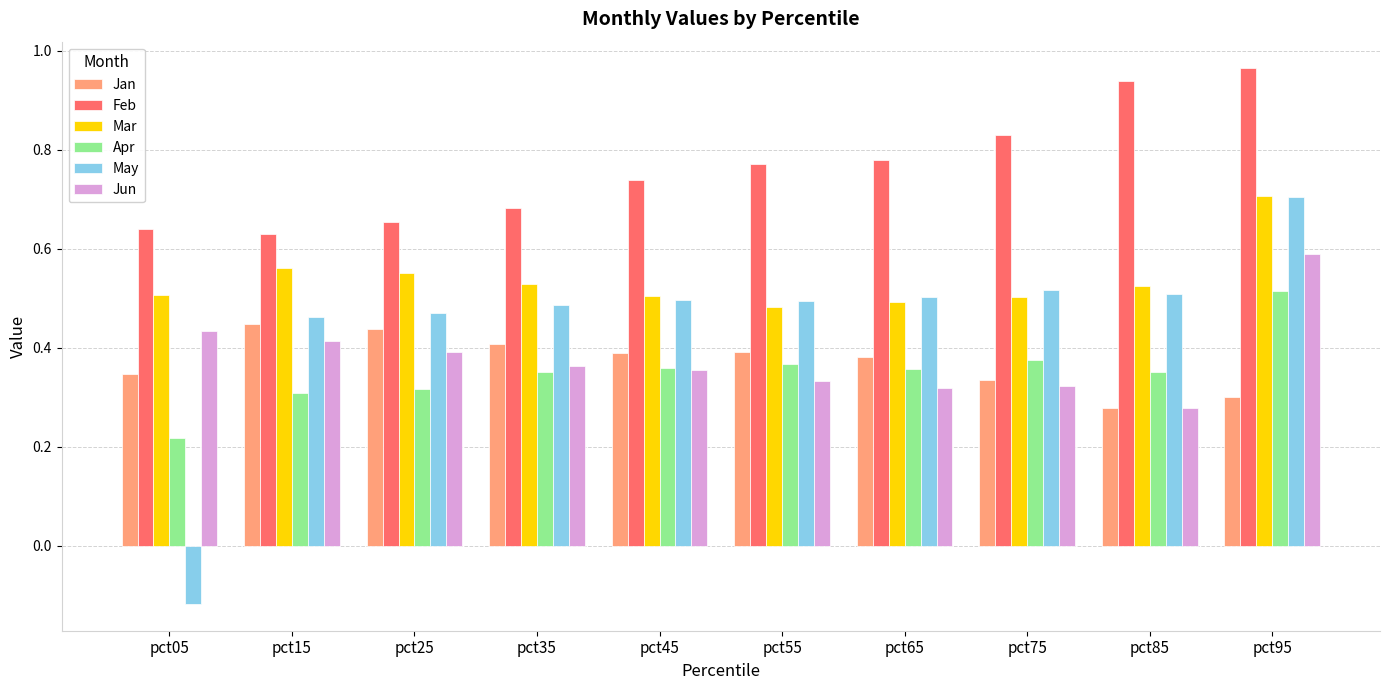

Which category has the highest value in the Apr series?

pct95